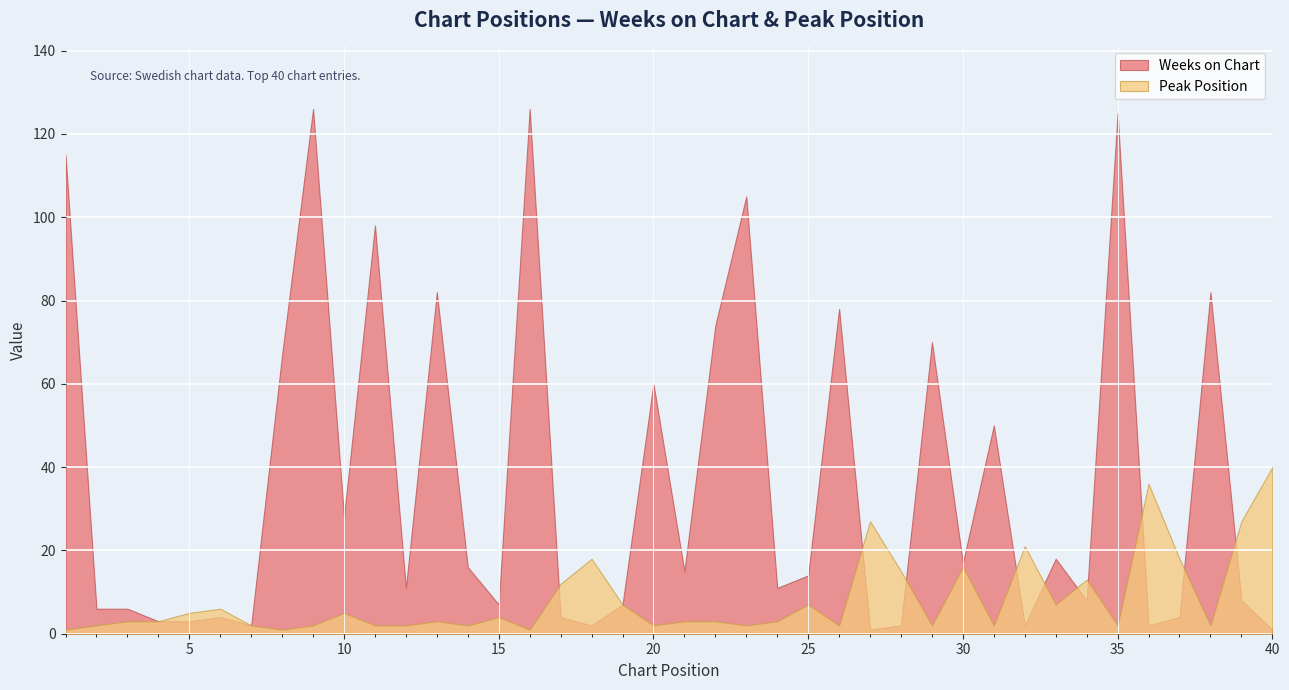

How many data points in Peak Position are less than 3?

16